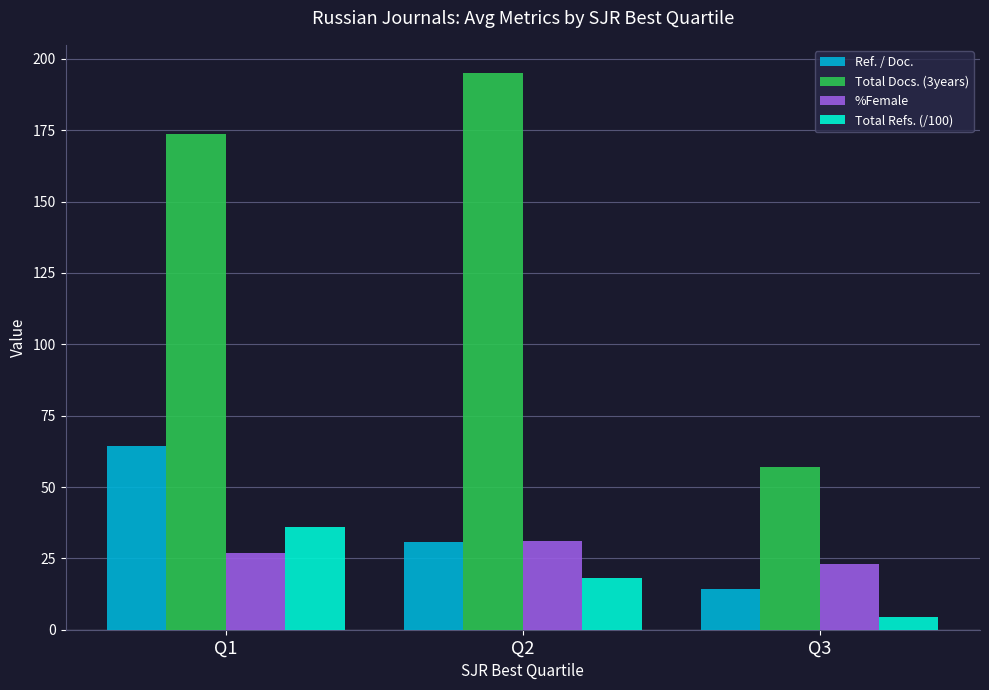

True or false: Total Refs. (/100) has a value of 36.1 at Q1.

True